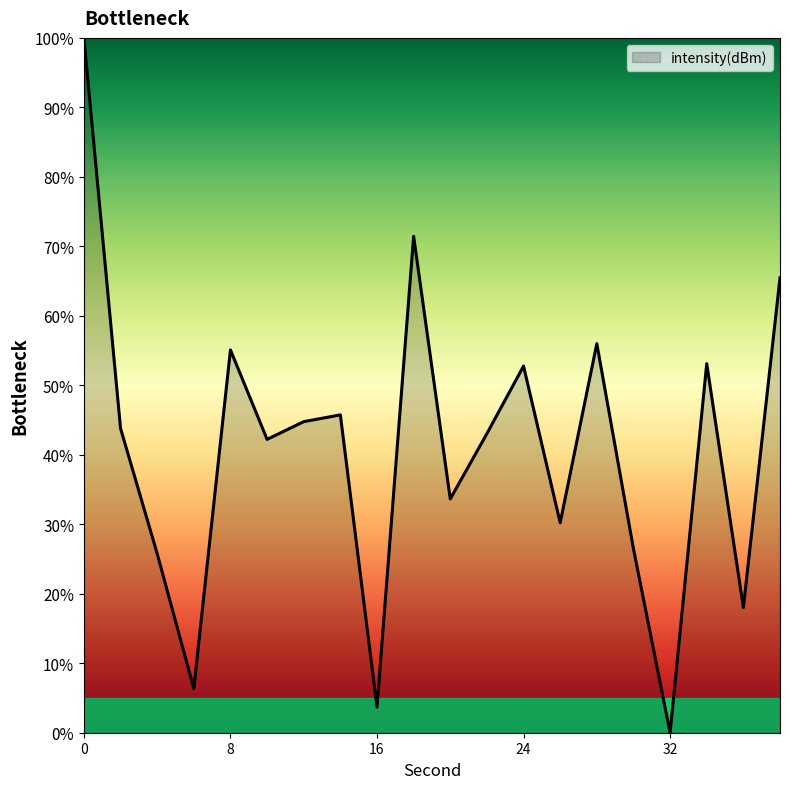

What is the average value?

40.9